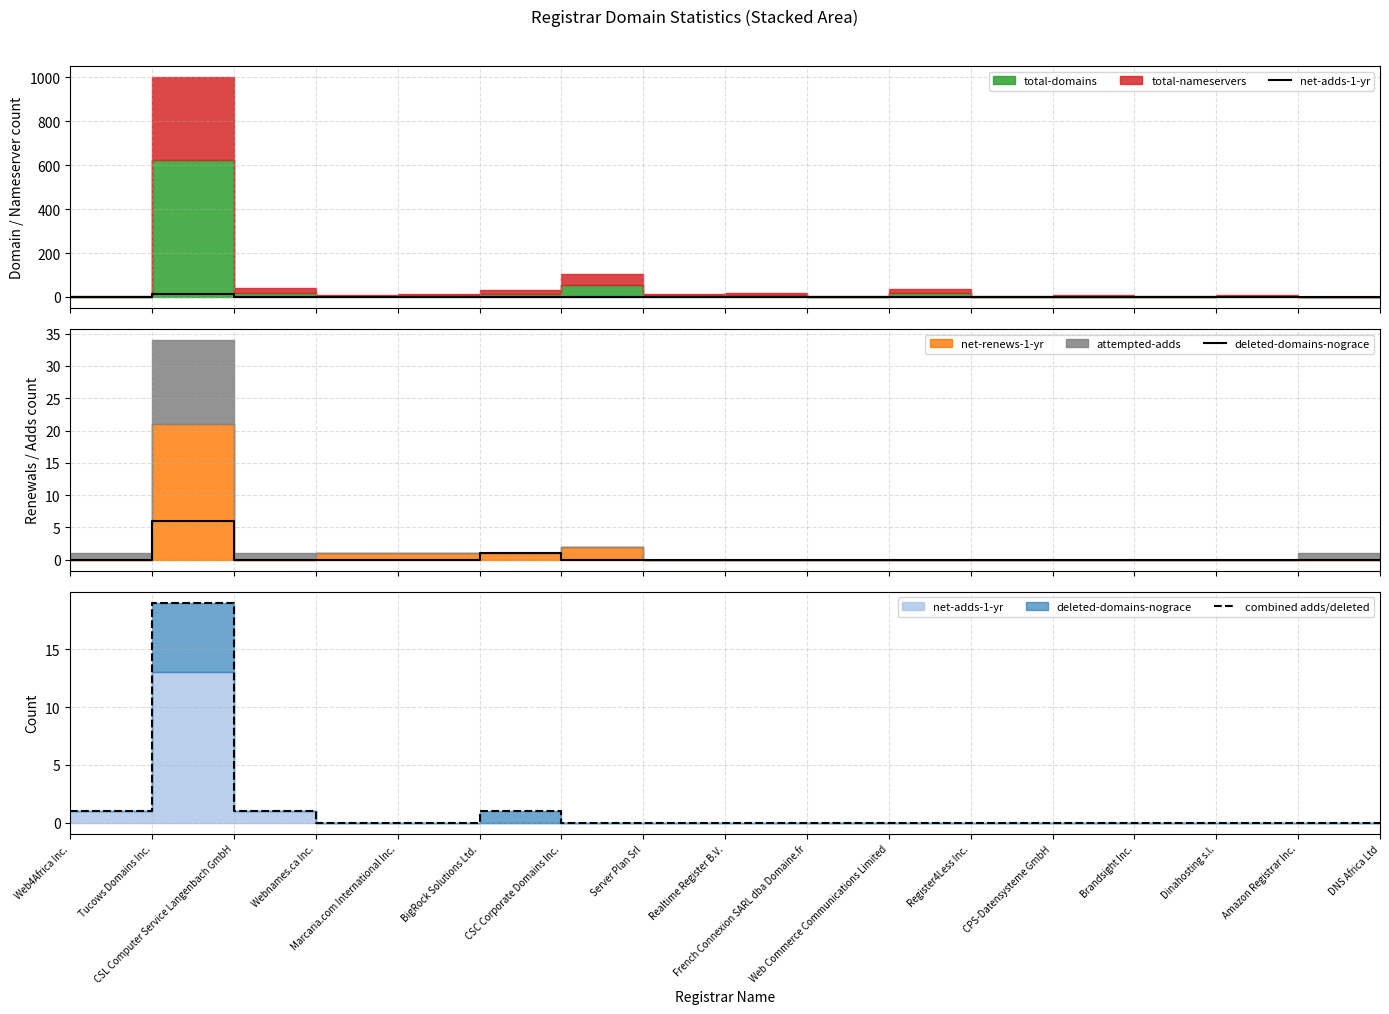

What is the sum of the combined adds/deleted values at Web4Africa Inc. and French Connexion SARL dba Domaine.fr?

1